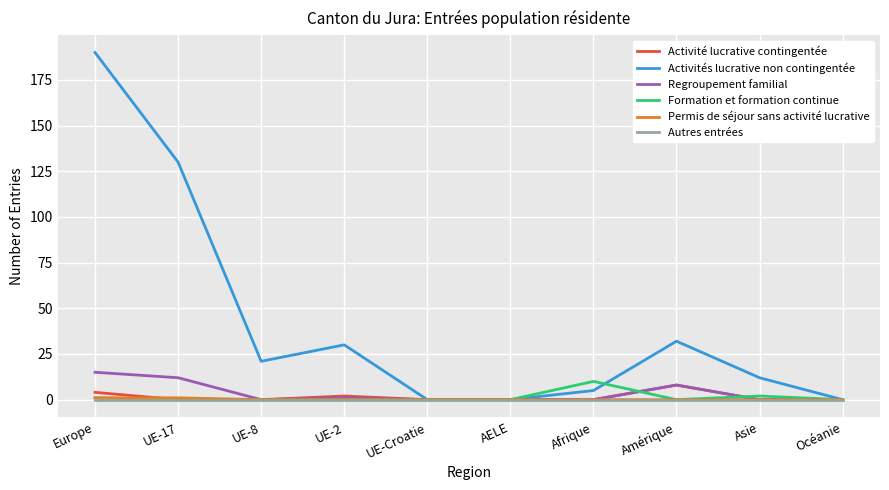

What are all the series names shown in the legend?

Activité lucrative contingentée, Activités lucrative non contingentée, Regroupement familial, Formation et formation continue, Permis de séjour sans activité lucrative, Autres entrées